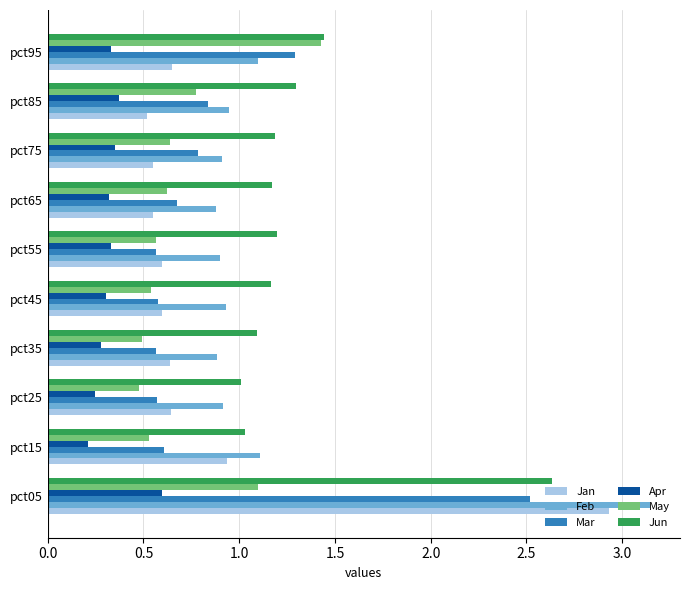

The Mar series shows 0.8 at pct15. True or false?

False